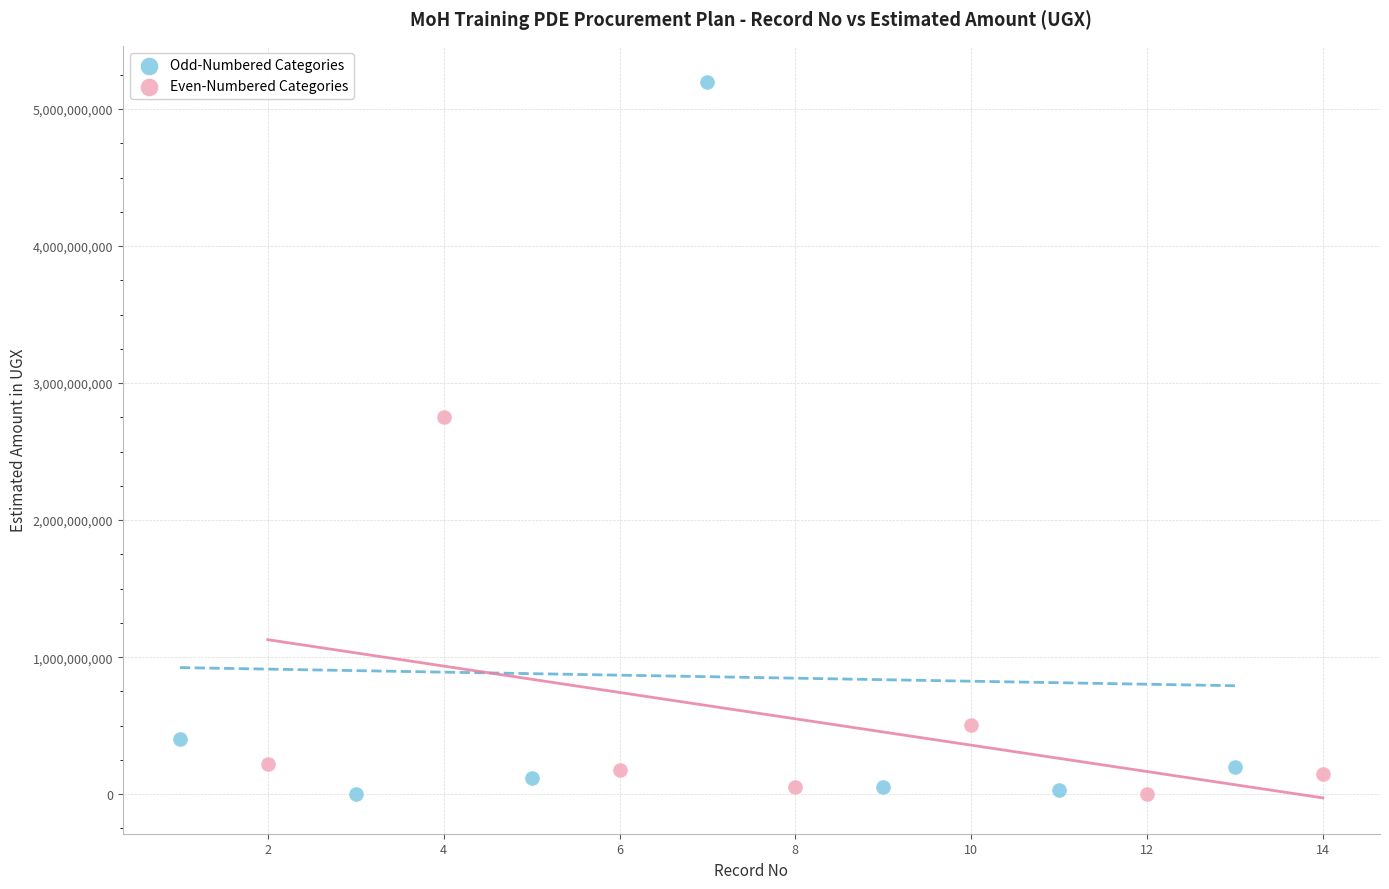

Which series contains the highest Y value?

Odd-Numbered Categories